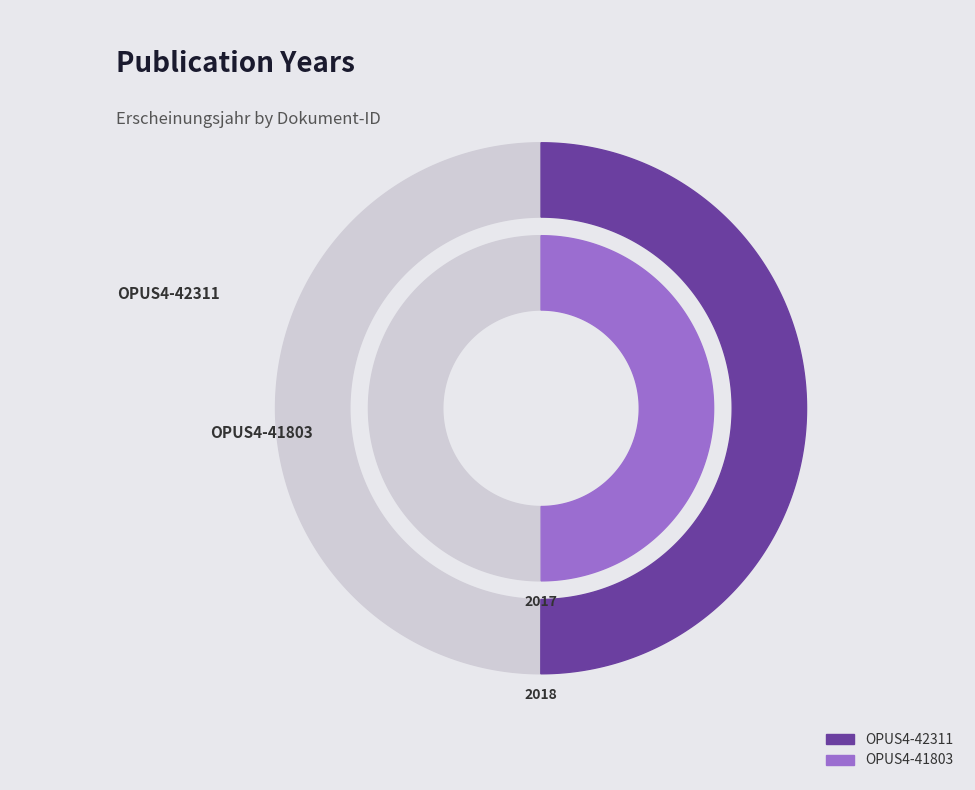

To the nearest percent, what is the combined percentage of OPUS4-42311 and OPUS4-41803?

100%